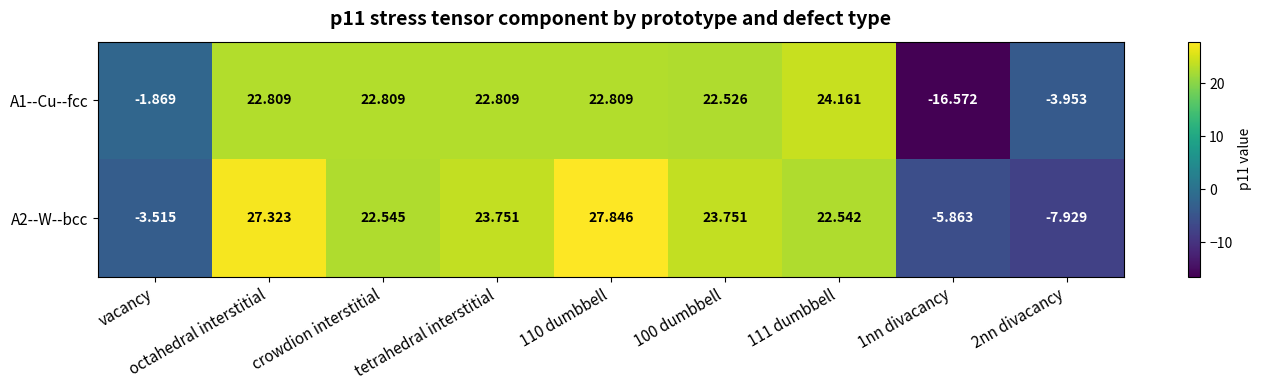

At which label is A2--W--bcc closest to 9?

vacancy